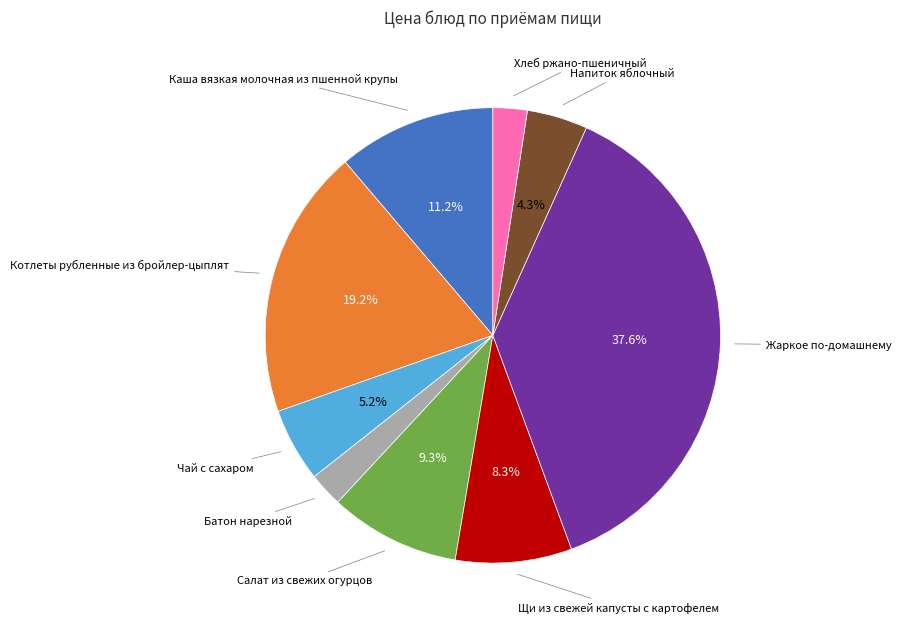

To the nearest percent, what is the combined percentage of Батон нарезной and Щи из свежей капусты с картофелем?

11%